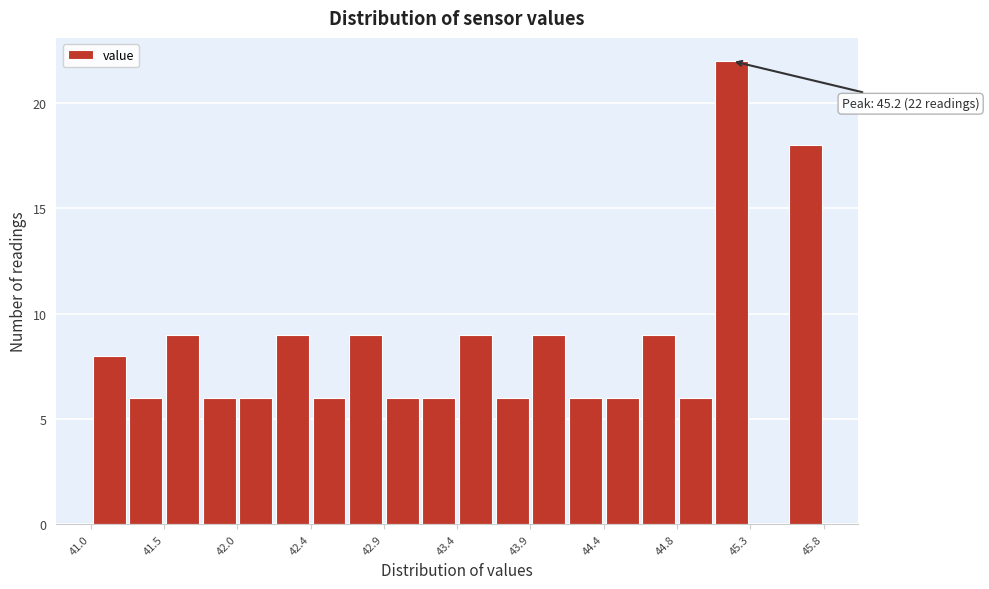

Which range on the x-axis has the tallest bar?

45.08 to 45.32